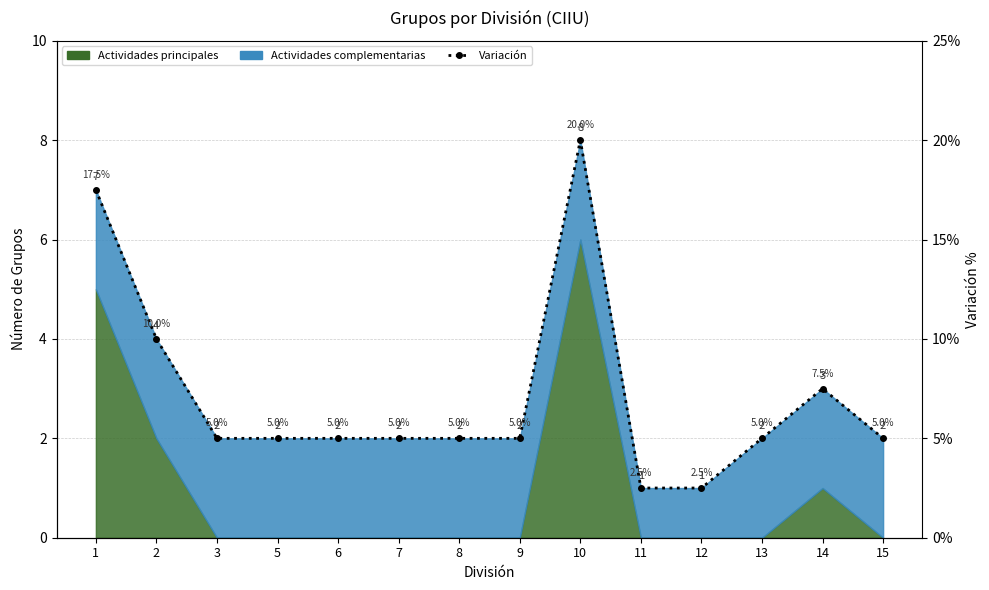

List the labels in order of value, smallest first.

11, 12, 3, 5, 6, 7, 8, 9, 13, 15, 14, 2, 1, 10